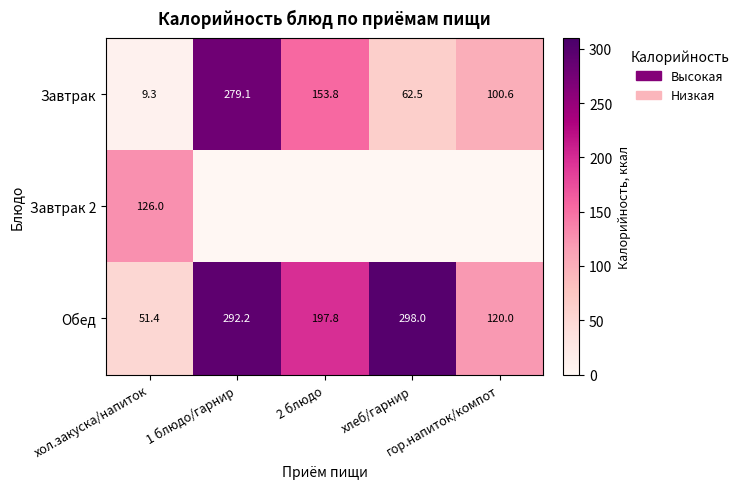

At which label is Обед closest to 174?

2 блюдо